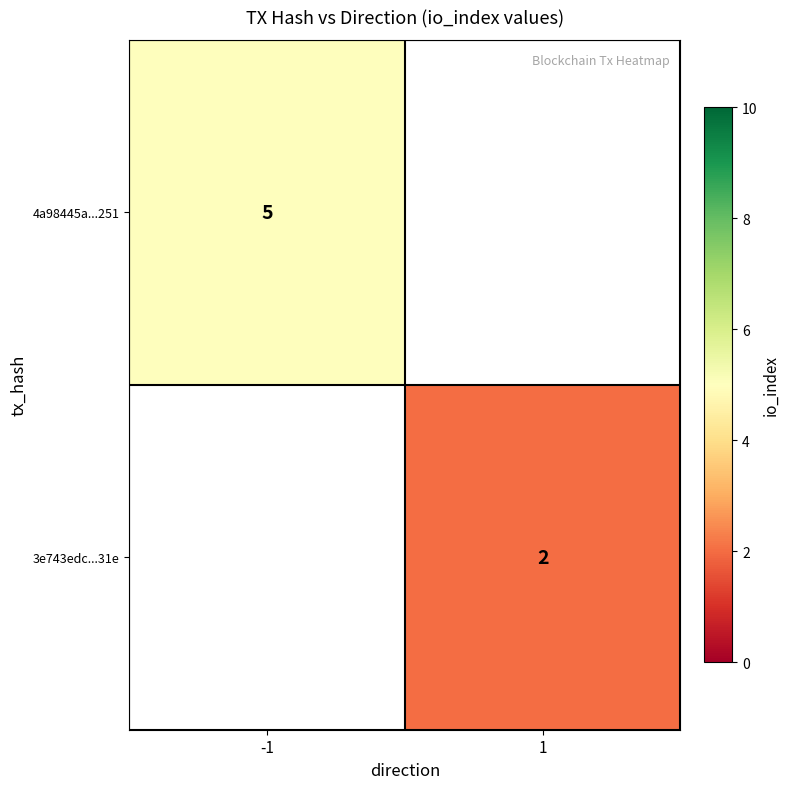

The 3e743edc...31e series shows 2 at 1. True or false?

True